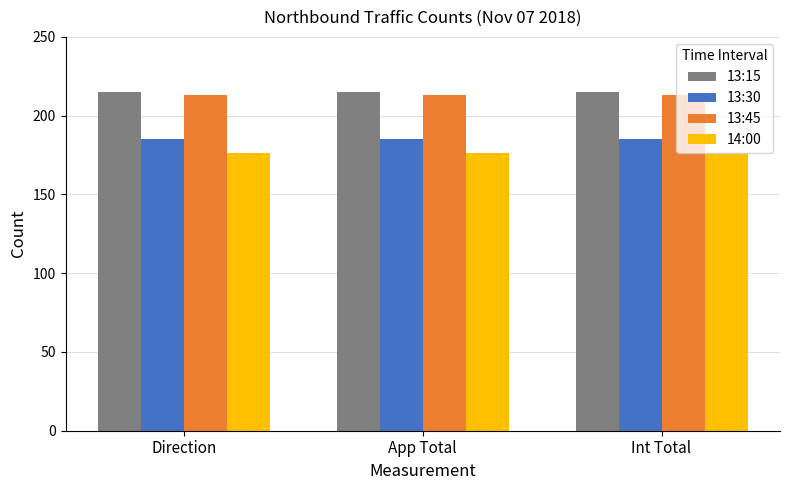

What position from the left is Int Total?

3